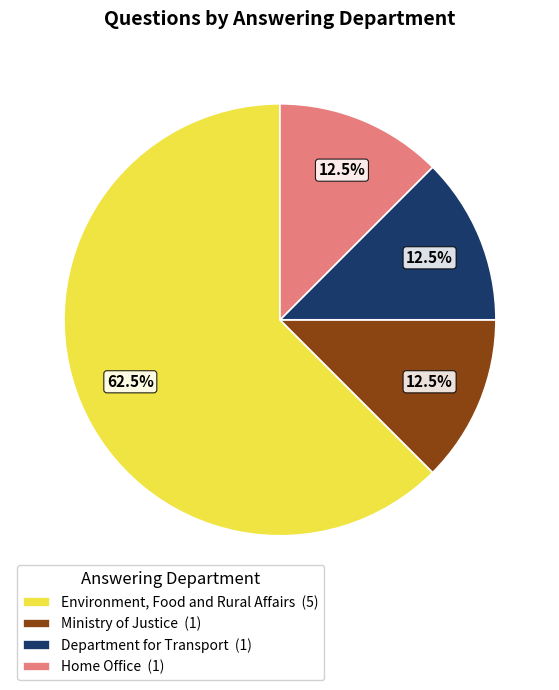

How many slices are in this pie chart?

4